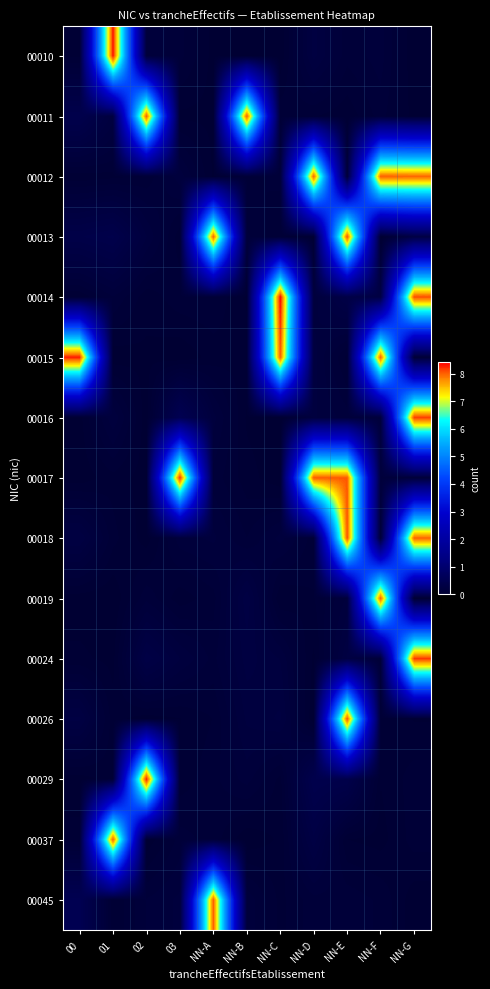

Reading right to left, transcribe all the data shown in this chart.

00010: NN-G=0.0	NN-F=0.1	NN-E=0.1	NN-D=0.2	NN-C=0.0	NN-B=0.0	NN-A=0.0	03=0.1	02=0.2	01=8.4	00=0.1
00011: NN-G=0.0	NN-F=0.1	NN-E=0.0	NN-D=0.1	NN-C=0.1	NN-B=8.0	NN-A=0.0	03=0.0	02=8.0	01=0.2	00=0.4
00012: NN-G=8.0	NN-F=8.0	NN-E=0.1	NN-D=8.0	NN-C=0.1	NN-B=0.1	NN-A=0.0	03=0.2	02=0.1	01=0.1	00=0.0
00013: NN-G=0.3	NN-F=0.0	NN-E=8.1	NN-D=0.0	NN-C=0.1	NN-B=0.1	NN-A=8.0	03=0.0	02=0.2	01=0.4	00=0.4
00014: NN-G=8.1	NN-F=0.3	NN-E=0.3	NN-D=0.2	NN-C=8.4	NN-B=0.0	NN-A=0.1	03=0.1	02=0.0	01=0.1	00=0.0
00015: NN-G=0.1	NN-F=8.0	NN-E=0.1	NN-D=0.2	NN-C=8.0	NN-B=0.1	NN-A=0.0	03=0.0	02=0.0	01=0.0	00=8.3
00016: NN-G=8.2	NN-F=0.2	NN-E=0.1	NN-D=0.2	NN-C=0.0	NN-B=0.0	NN-A=0.2	03=0.5	02=0.0	01=0.2	00=0.0
00017: NN-G=0.1	NN-F=0.2	NN-E=8.0	NN-D=8.0	NN-C=0.0	NN-B=0.0	NN-A=0.1	03=8.2	02=0.0	01=0.1	00=0.0
00018: NN-G=8.0	NN-F=0.1	NN-E=8.1	NN-D=0.1	NN-C=0.2	NN-B=0.1	NN-A=0.2	03=0.1	02=0.0	01=0.1	00=0.3
00019: NN-G=0.0	NN-F=8.0	NN-E=0.2	NN-D=0.1	NN-C=0.0	NN-B=0.3	NN-A=0.1	03=0.0	02=0.1	01=0.0	00=0.0
00024: NN-G=8.2	NN-F=0.1	NN-E=0.3	NN-D=0.0	NN-C=0.2	NN-B=0.2	NN-A=0.1	03=0.2	02=0.3	01=0.0	00=0.0
00026: NN-G=0.0	NN-F=0.1	NN-E=8.1	NN-D=0.0	NN-C=0.2	NN-B=0.2	NN-A=0.1	03=0.0	02=0.0	01=0.0	00=0.3
00029: NN-G=0.1	NN-F=0.0	NN-E=0.4	NN-D=0.4	NN-C=0.1	NN-B=0.1	NN-A=0.1	03=0.0	02=8.3	01=0.0	00=0.0
00037: NN-G=0.1	NN-F=0.0	NN-E=0.0	NN-D=0.3	NN-C=0.0	NN-B=0.0	NN-A=0.1	03=0.1	02=0.0	01=8.0	00=0.0
00045: NN-G=0.0	NN-F=0.1	NN-E=0.1	NN-D=0.1	NN-C=0.1	NN-B=0.2	NN-A=8.0	03=0.2	02=0.1	01=0.0	00=0.5